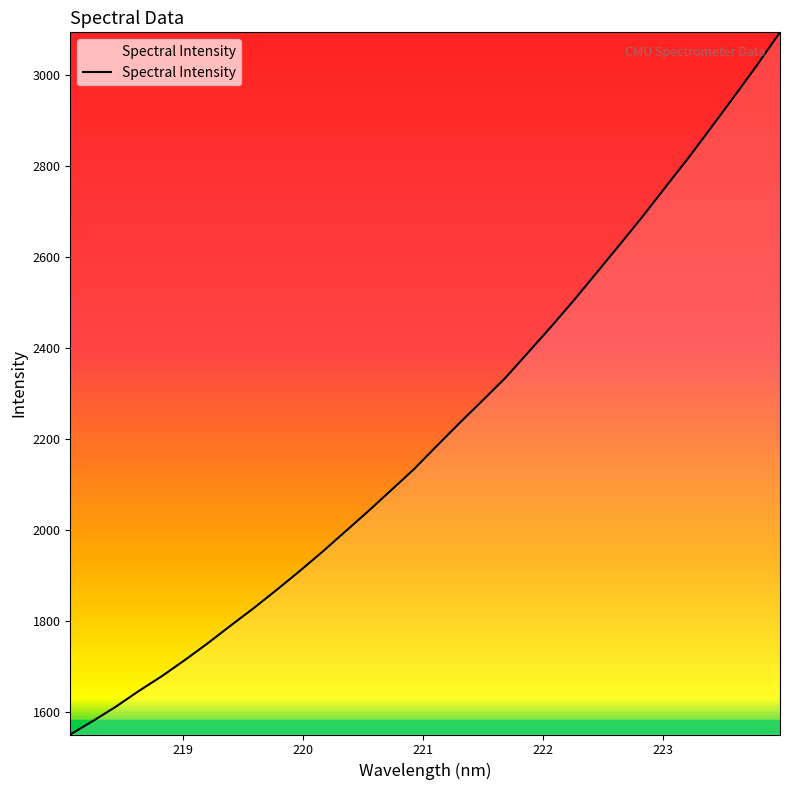

What is the difference between the maximum and minimum values?

1541.9